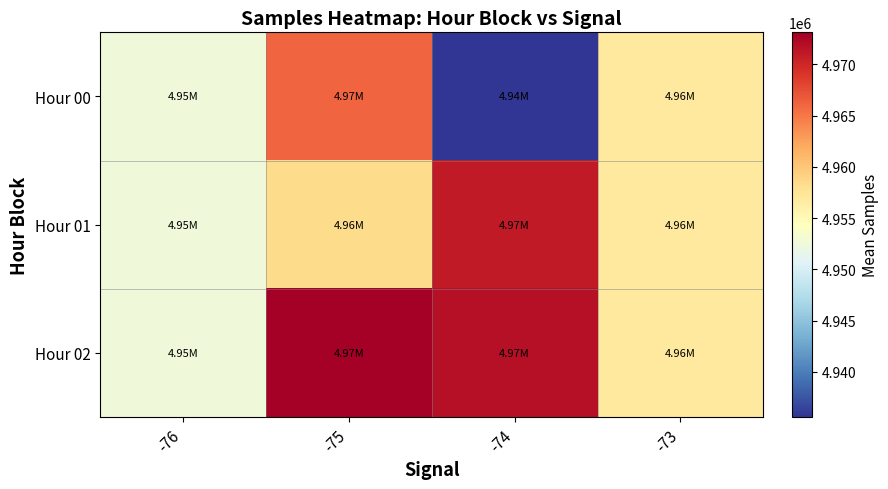

Which category has the lowest value across all series?

-74